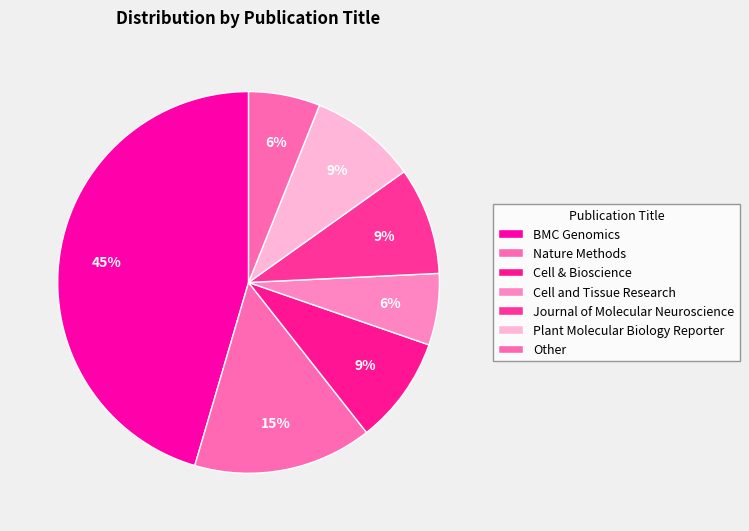

Rank the categories by value from lowest to highest.

Cell and Tissue Research, Other, Cell & Bioscience, Journal of Molecular Neuroscience, Plant Molecular Biology Reporter, Nature Methods, BMC Genomics